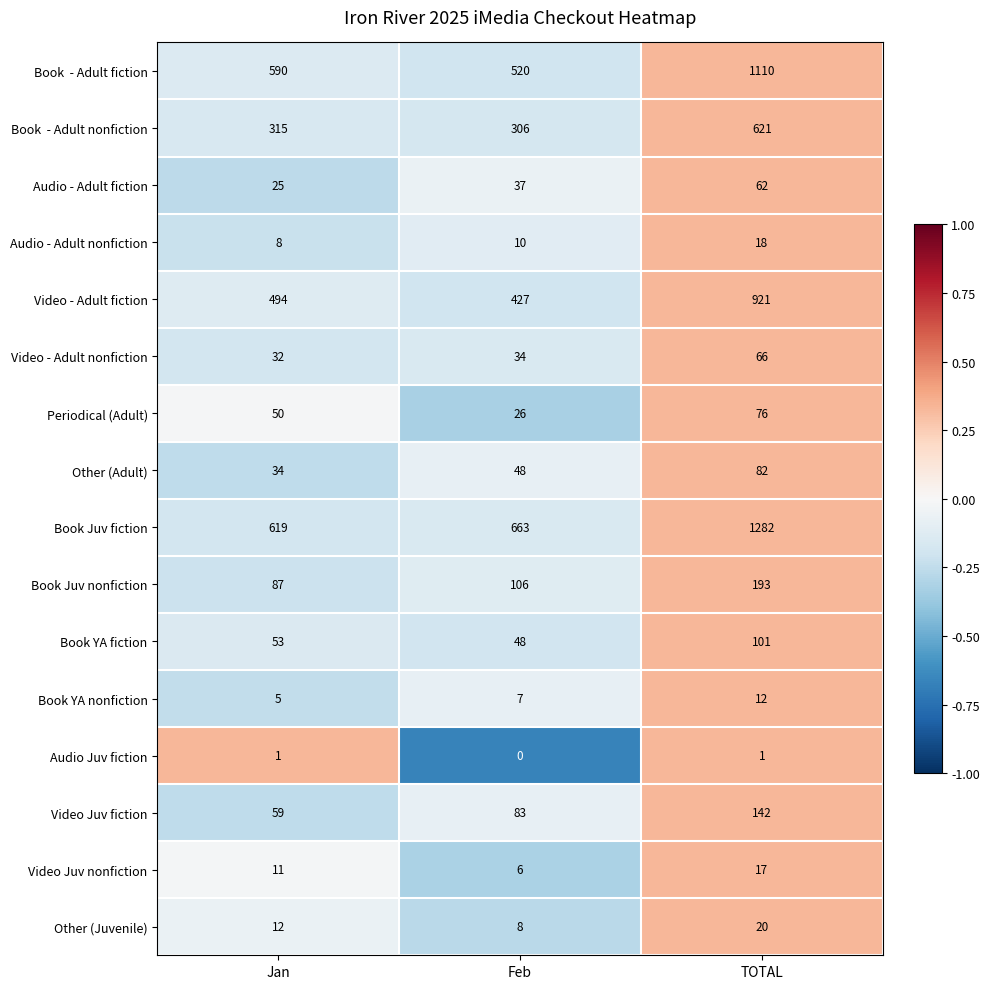

Which series has the largest range (max minus min)?

Book Juv fiction